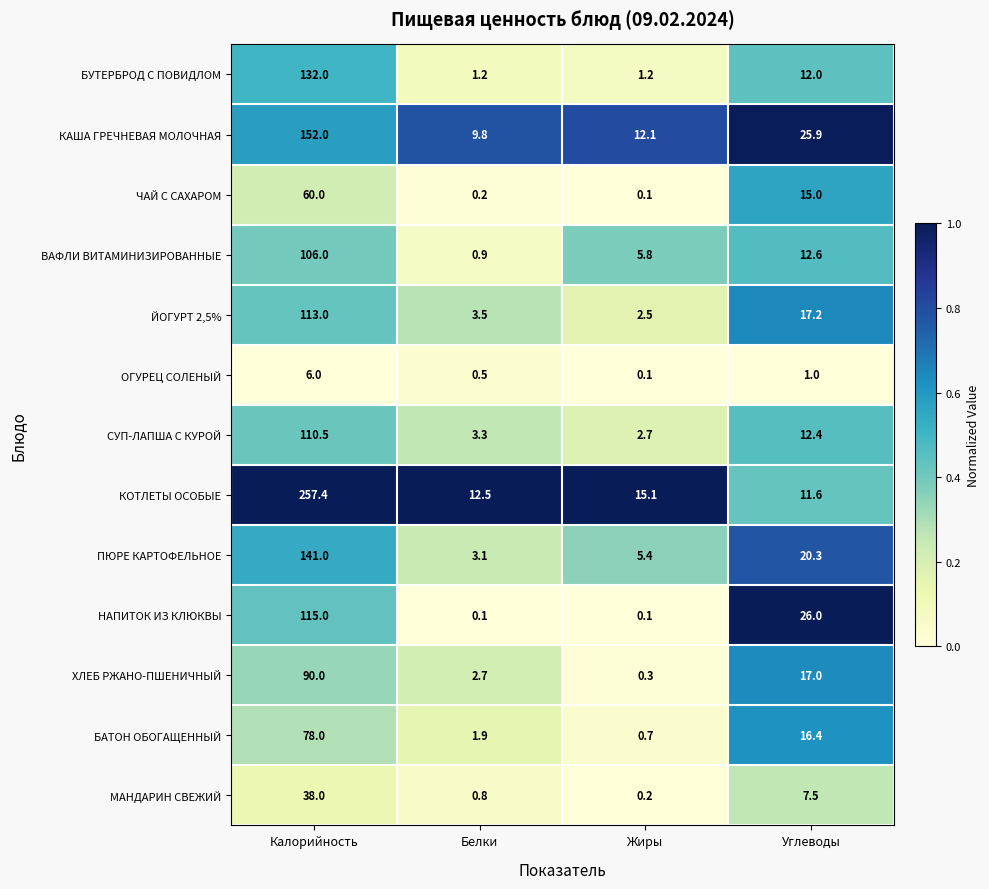

What is the greatest value displayed?

257.4